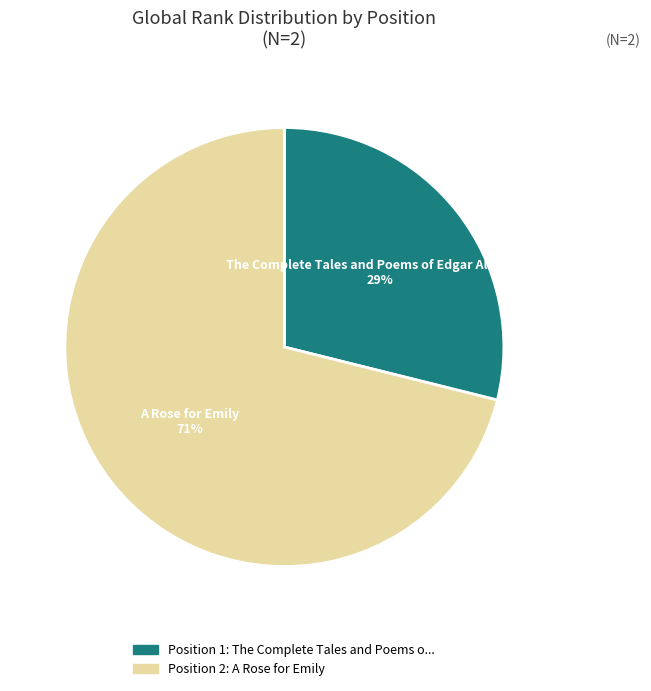

To the nearest percent, what is the average slice percentage?

50%